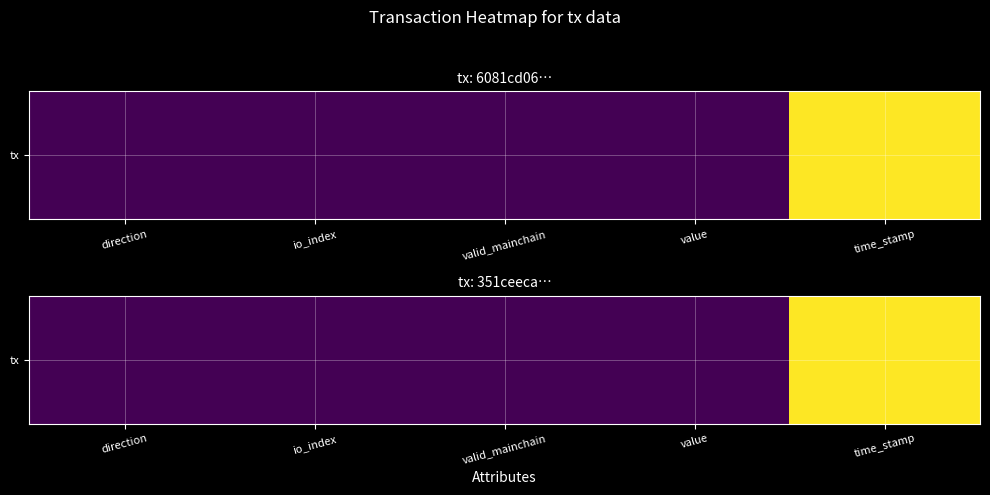

Where does the data first go above 2?

io_index